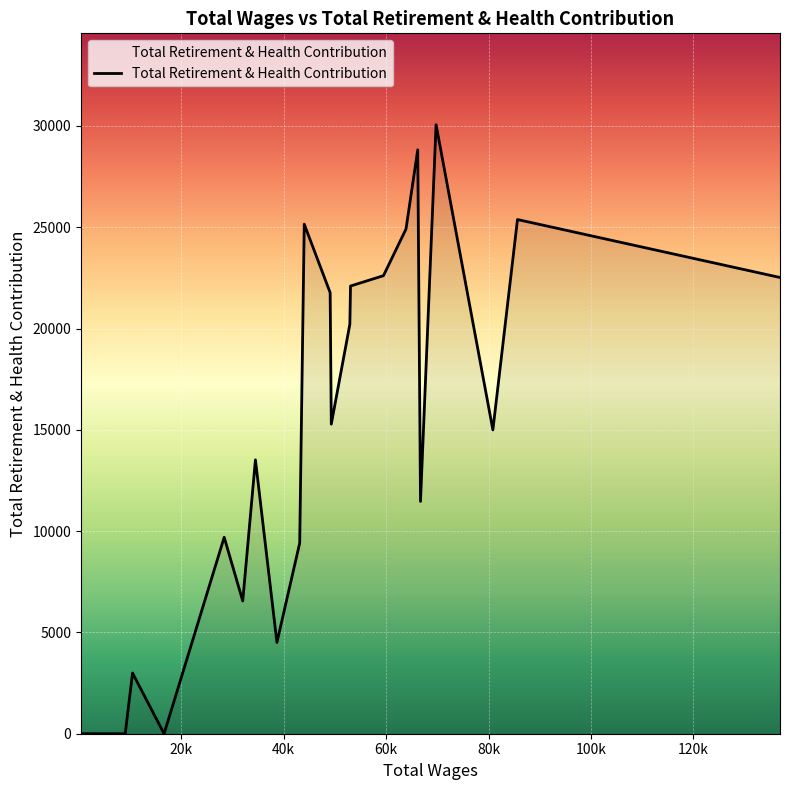

What is the difference between the maximum and minimum values?

30064